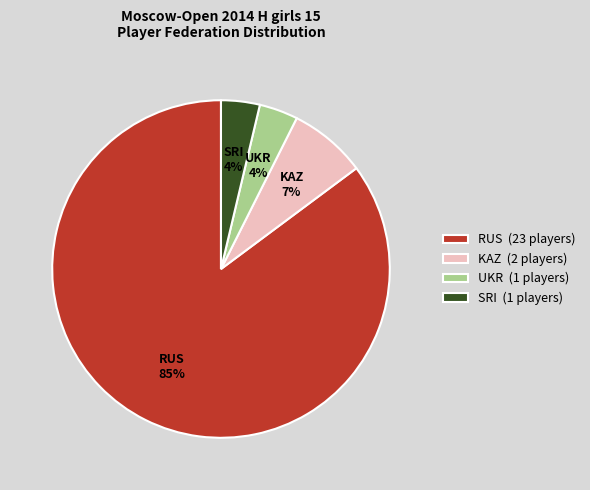

The UKR slice represents 4% of the pie. True or false?

True